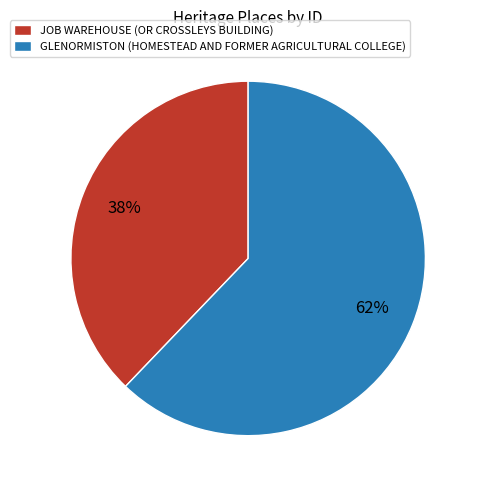

What is the largest slice in the pie chart?

GLENORMISTON (HOMESTEAD AND FORMER AGRICULTURAL COLLEGE)